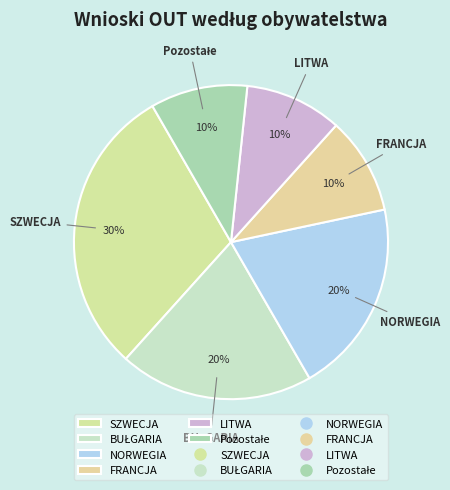

To the nearest percent, what portion does NORWEGIA represent?

20%